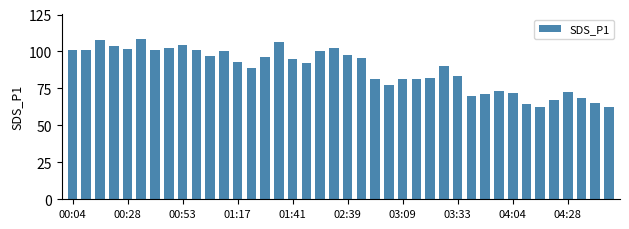

How many distinct data groups are displayed?

1